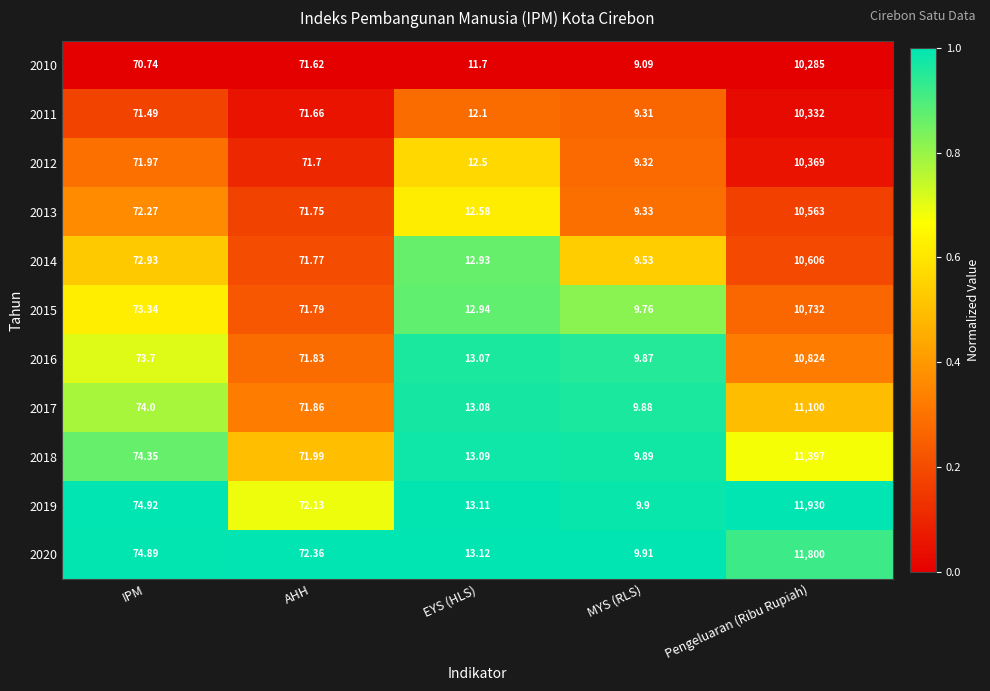

What is the spread (max minus min) of values at Pengeluaran (Ribu Rupiah)?

1645.0